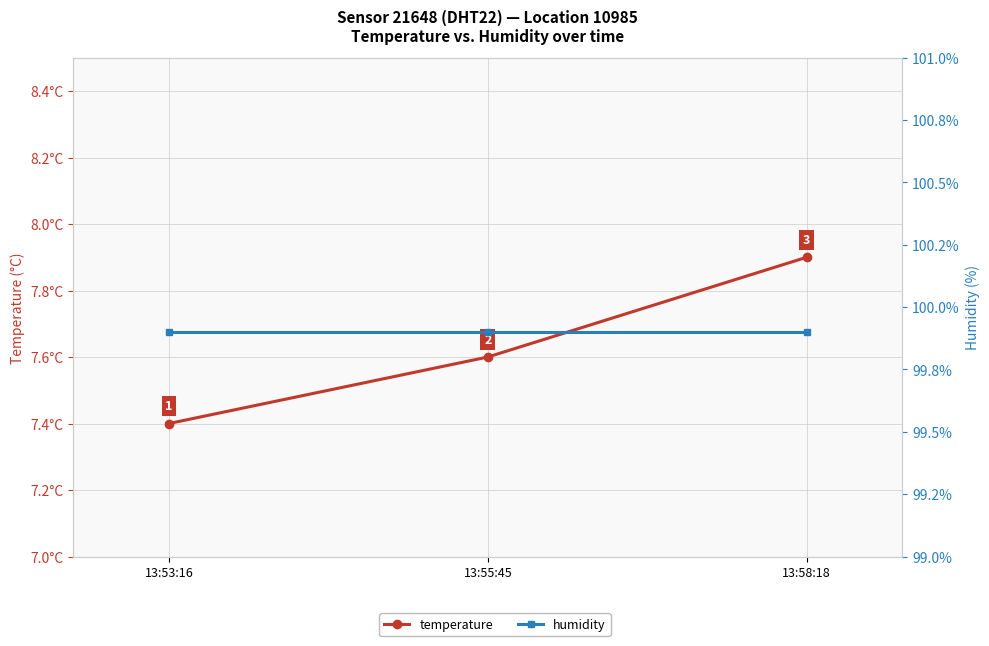

Reading left to right, extract all data points from this chart.

temperature: 7.4	7.6	7.9
humidity: 99.9	99.9	99.9